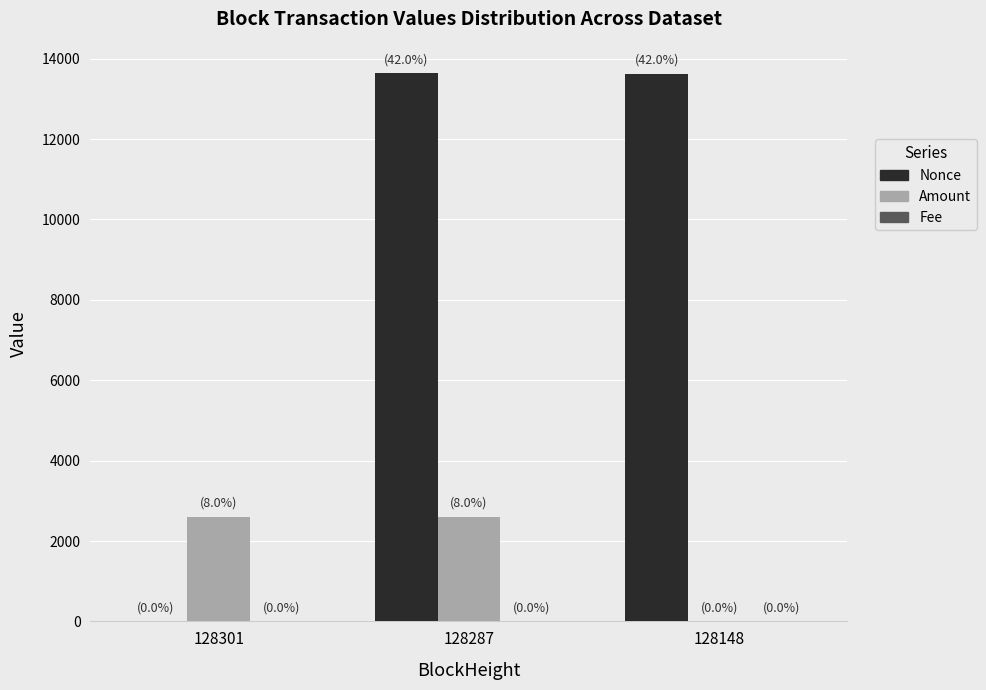

What is the maximum value shown in the chart?

13638.0